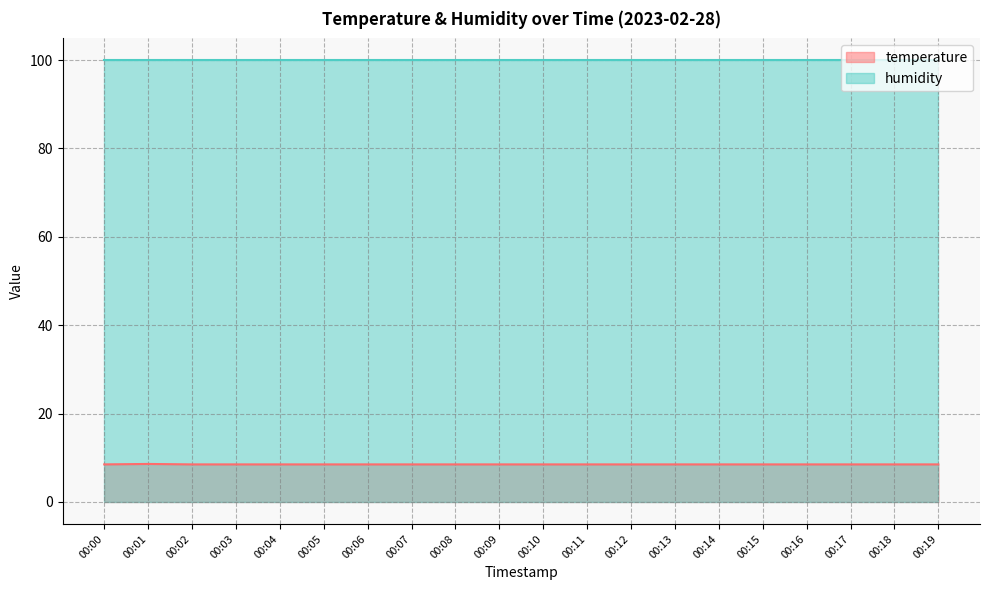

Which has a higher value, 00:19 or 00:01?

00:01